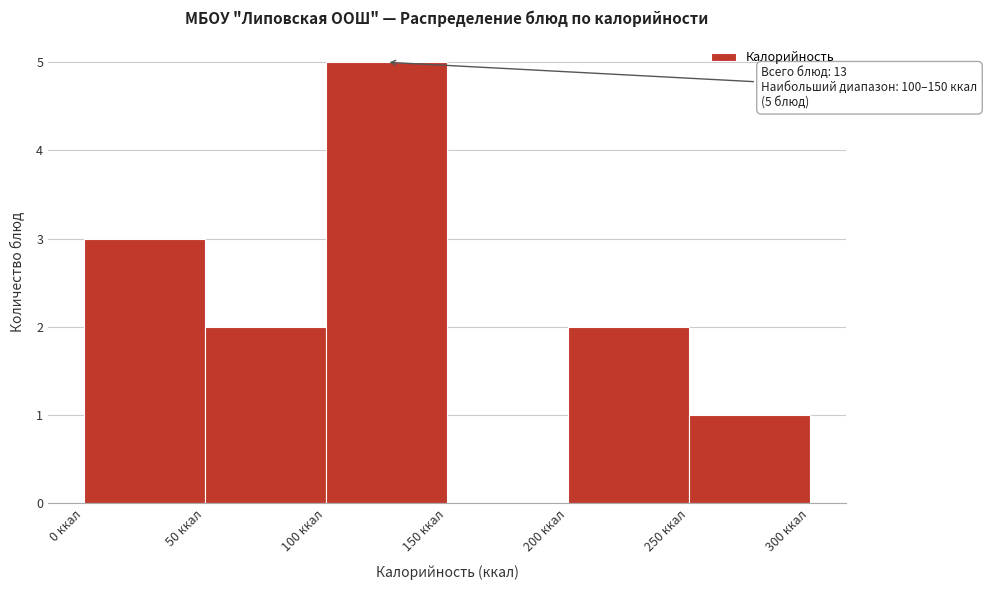

Which range on the x-axis has the tallest bar?

100 to 150